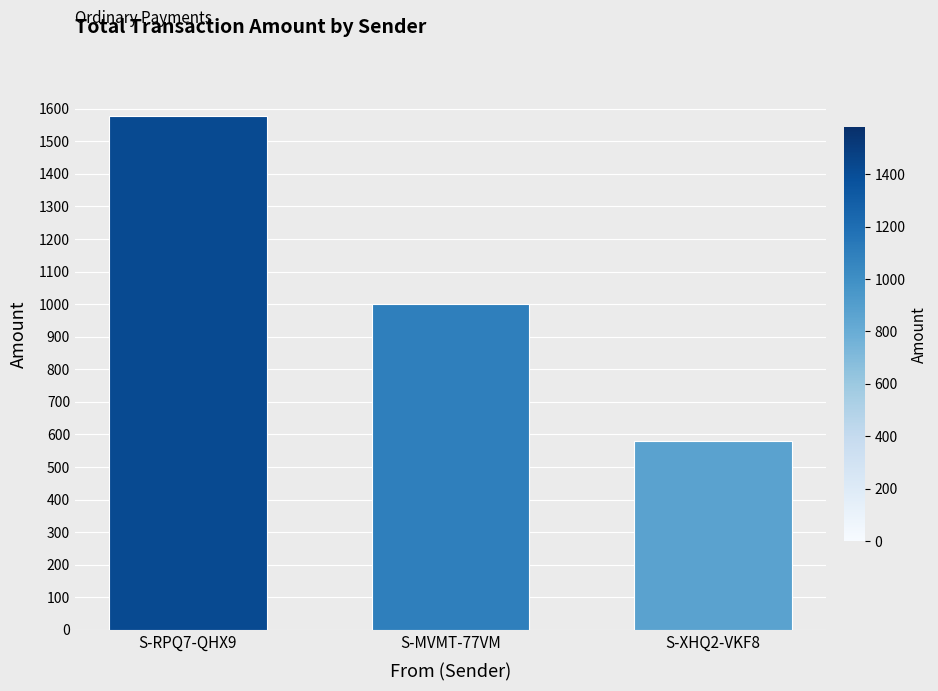

Which label corresponds to the largest value in the chart?

S-RPQ7-QHX9